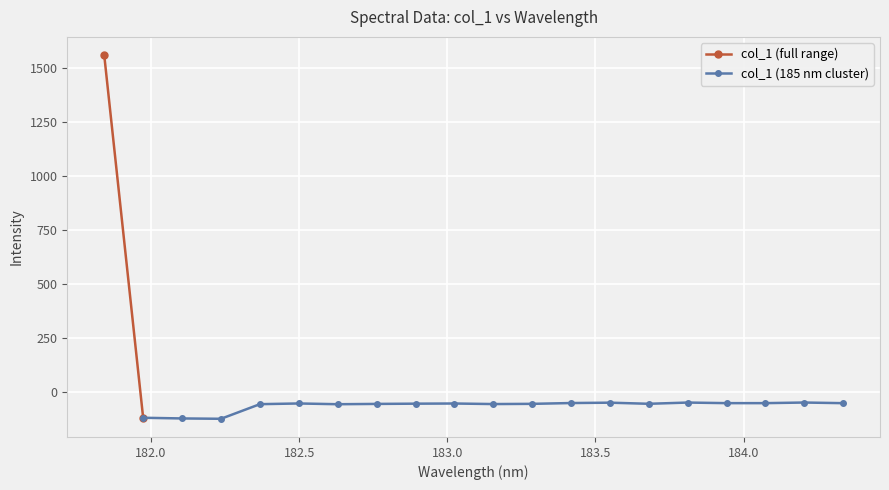

What is the difference between the values at 182.7613026778 and 182.3673257152?

1.2